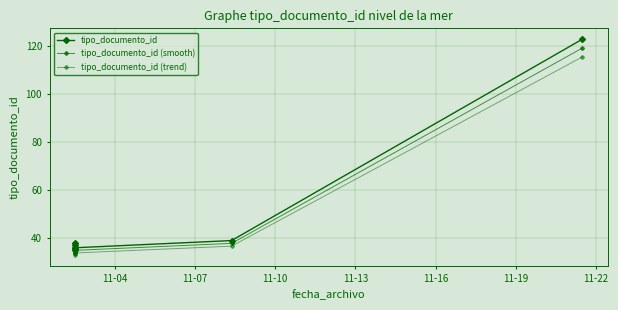

What is the sum of all tipo_documento_id values?

380.0